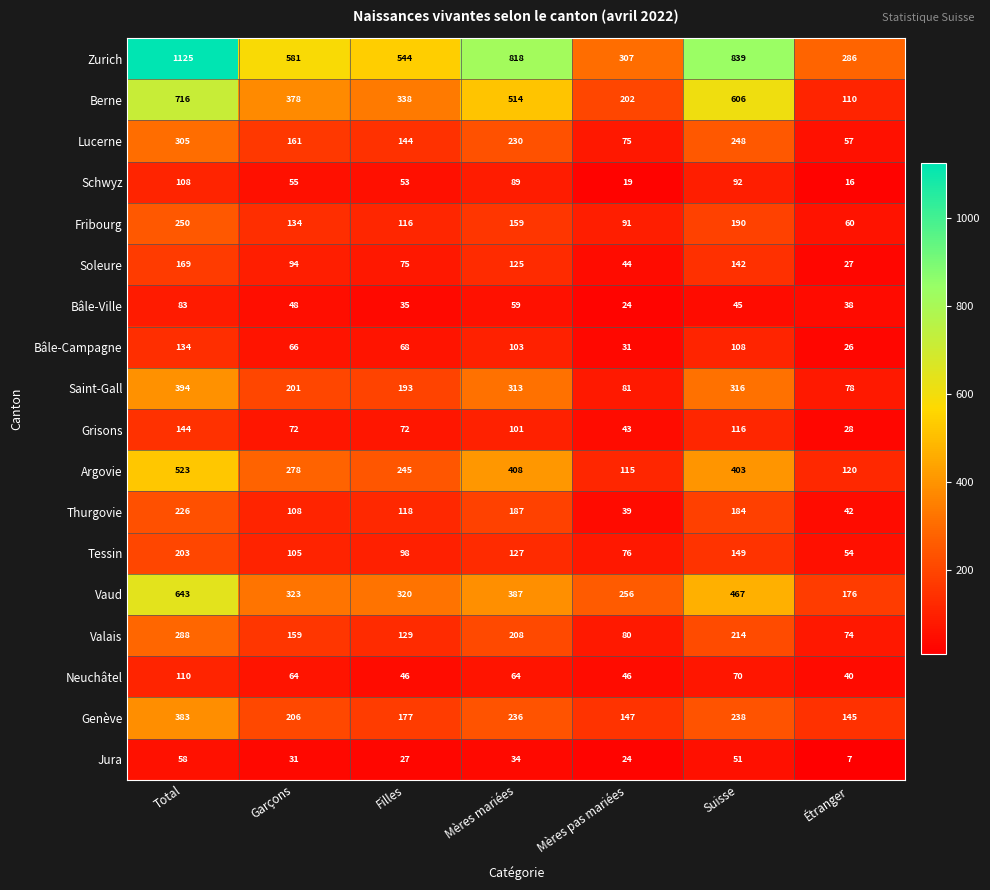

The Saint-Gall series shows 201 at Garçons. True or false?

True